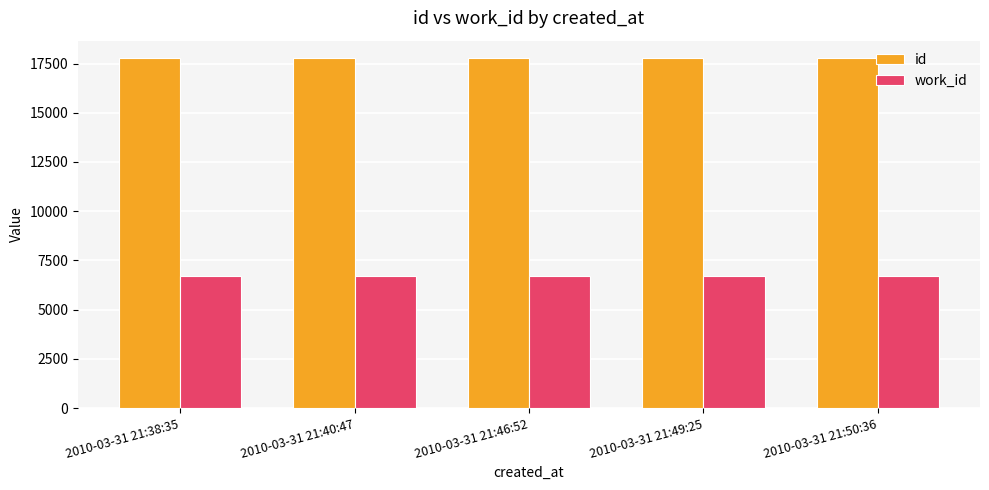

Rank the series at 2010-03-31 21:49:25 from highest to lowest value.

id, work_id